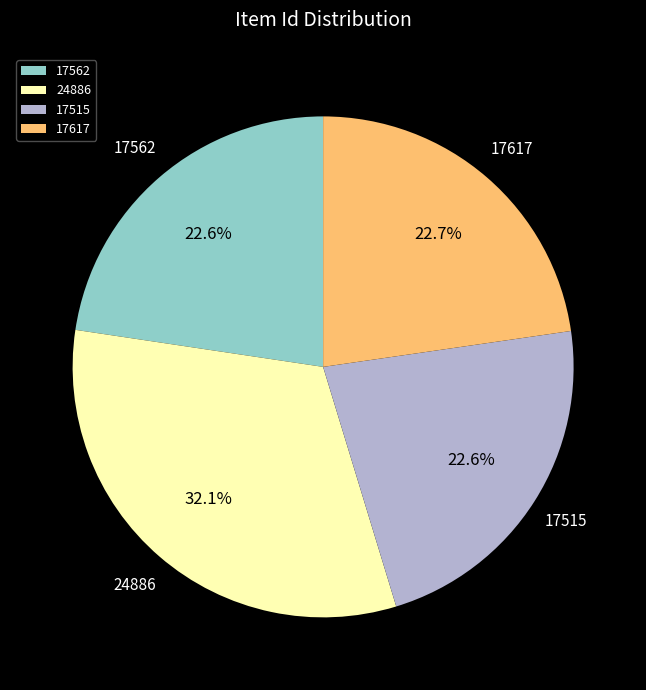

To the nearest percent, what is the difference between the largest and smallest slice percentages?

10%